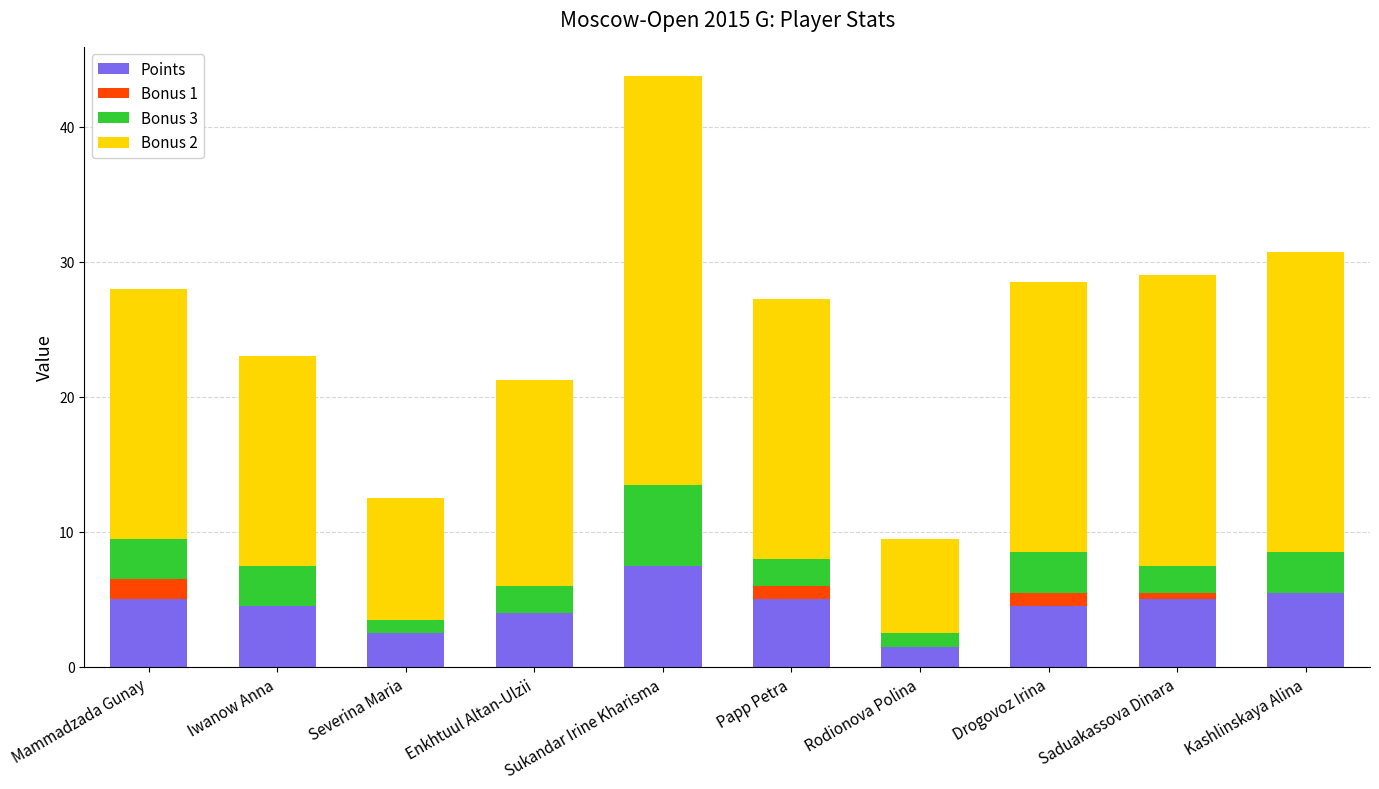

At which category is the sum across all series the highest?

Sukandar Irine Kharisma